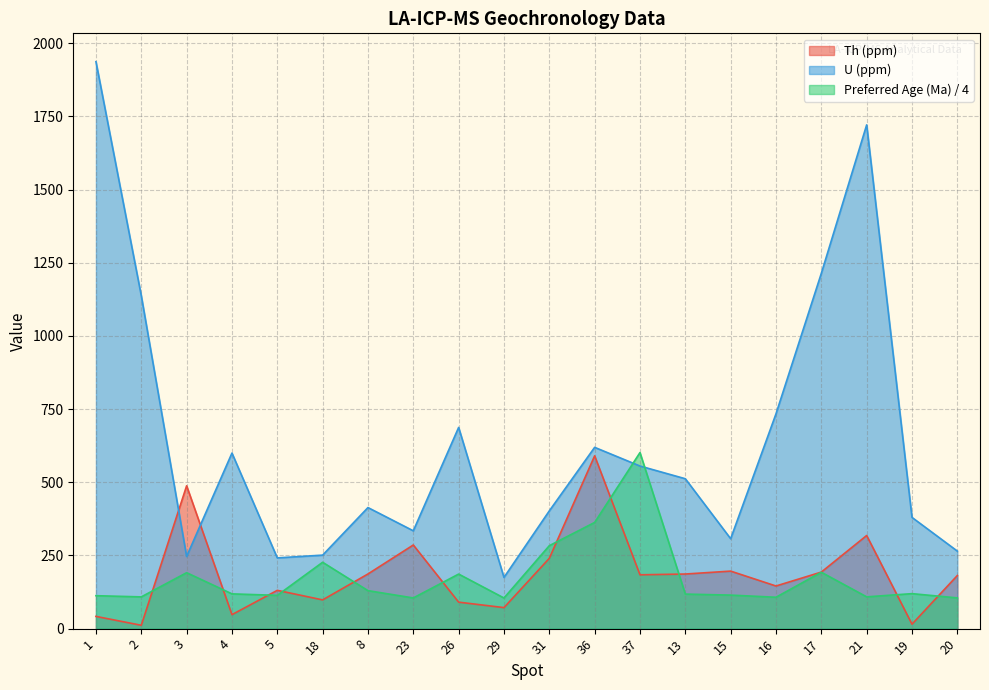

At which category does U (ppm) reach its first local peak?

4